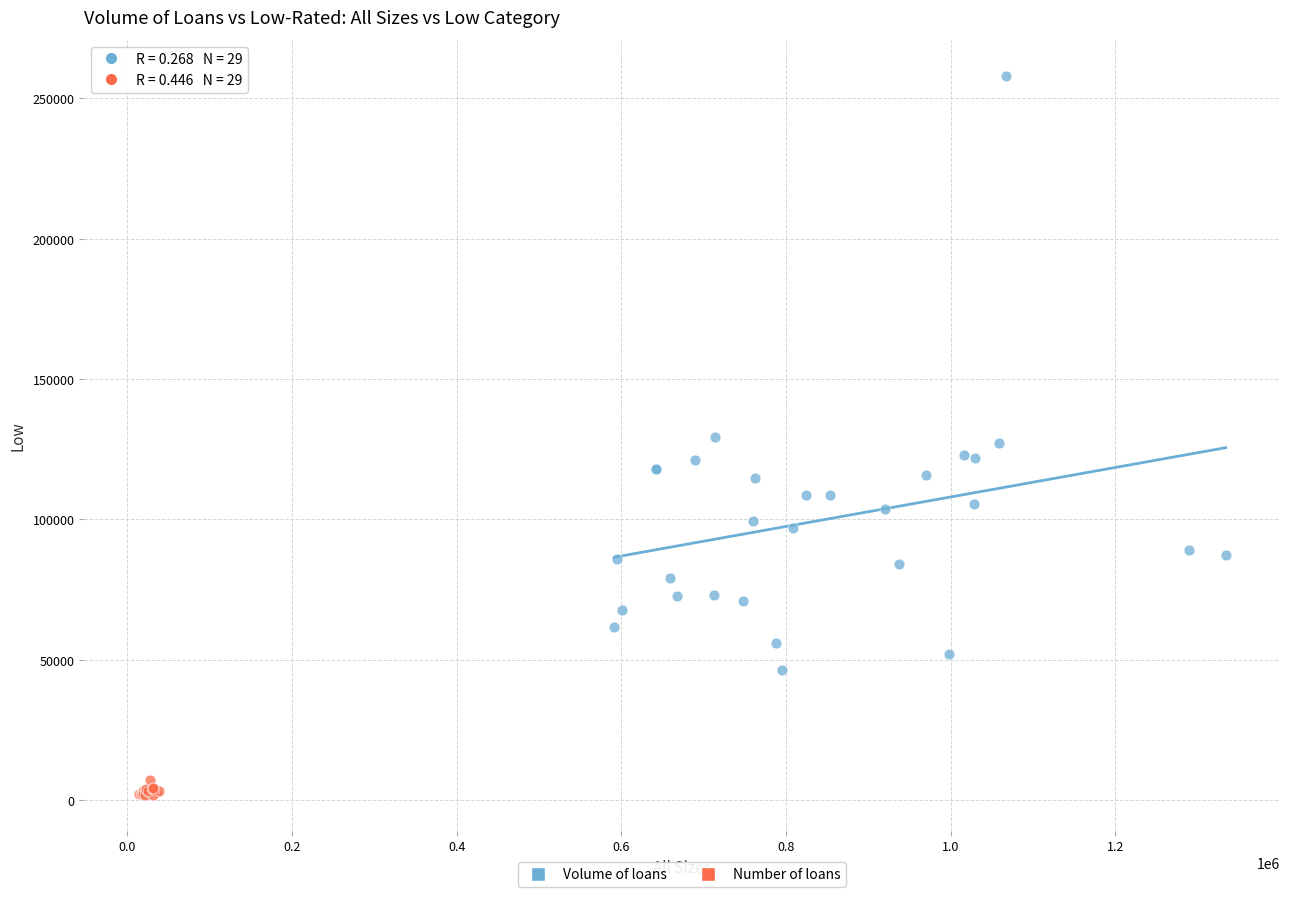

Which series reaches the maximum Y coordinate?

Volume of loans